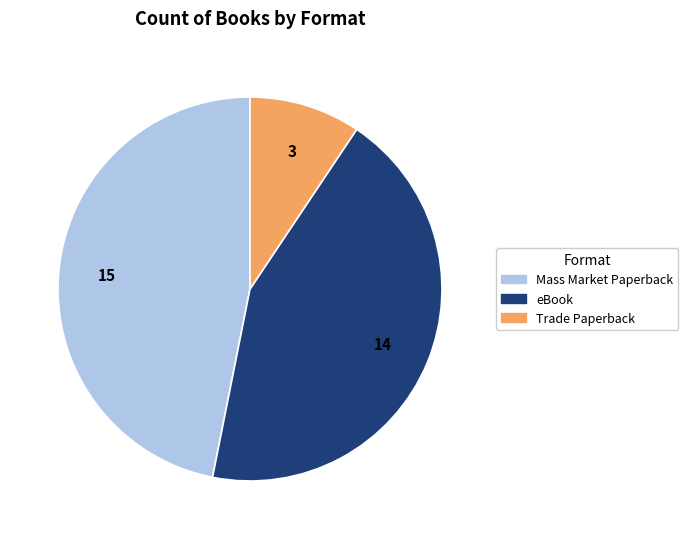

Rank the categories by value from highest to lowest.

Mass Market Paperback, eBook, Trade Paperback